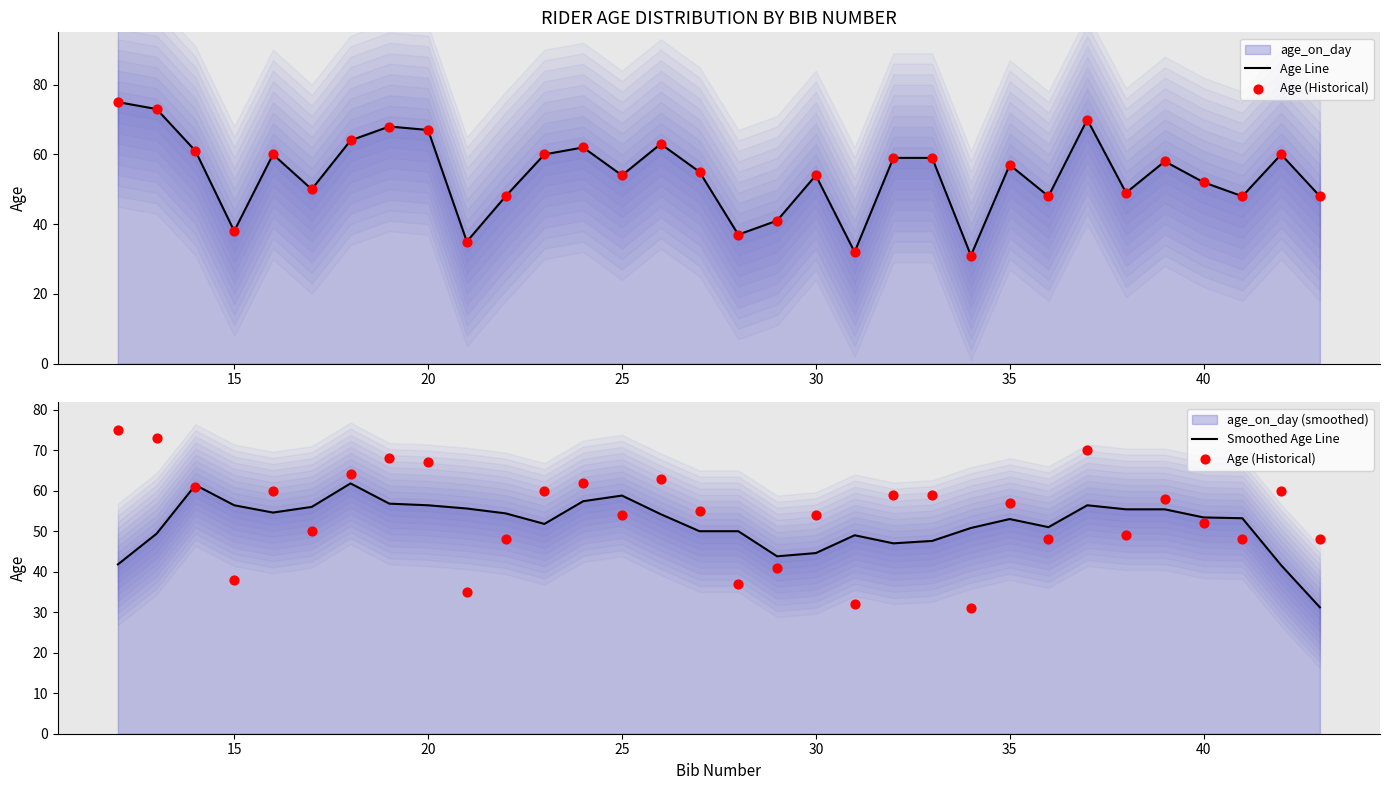

Which series reaches the maximum Y coordinate?

Age Line